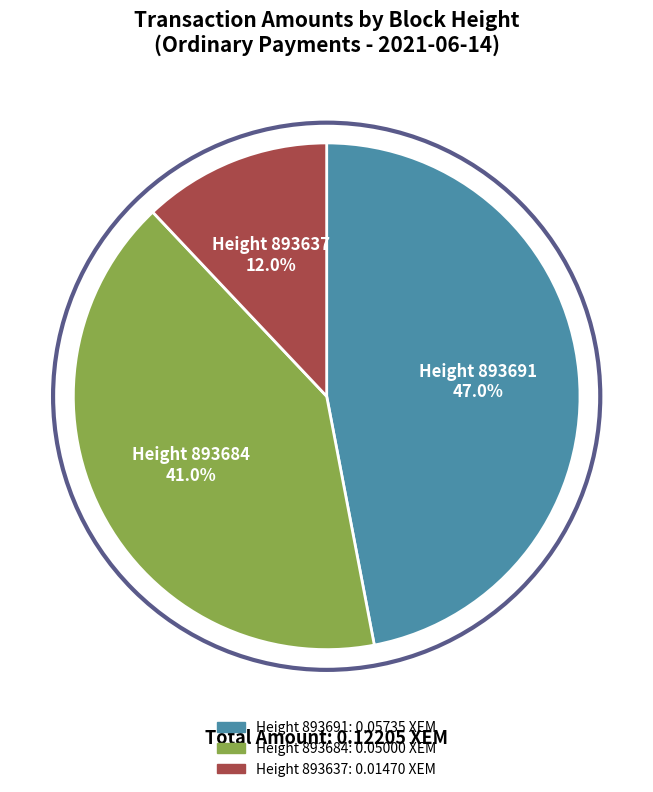

Is there any slice that represents more than half of the pie?

No